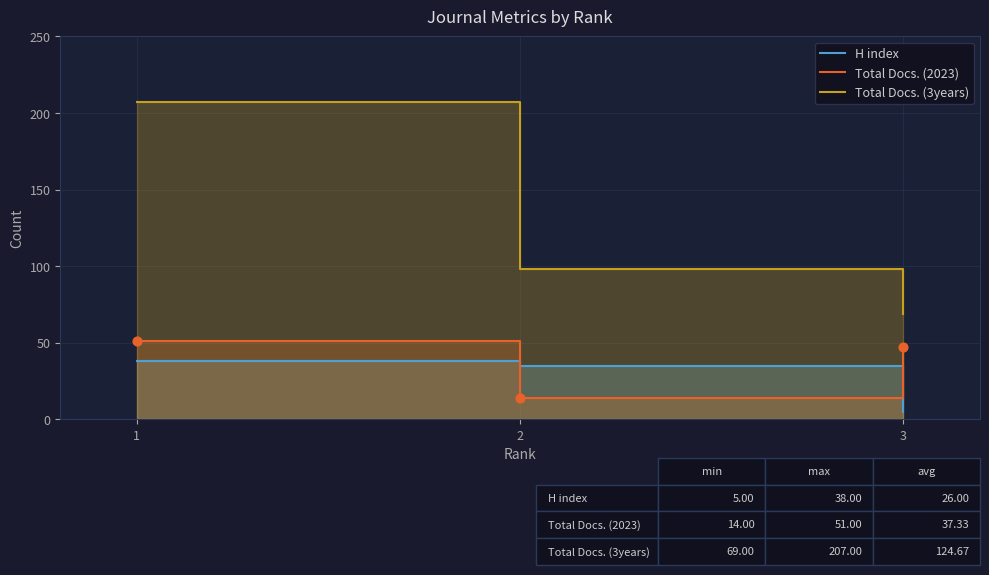

Which series contains the lowest Y value?

H index